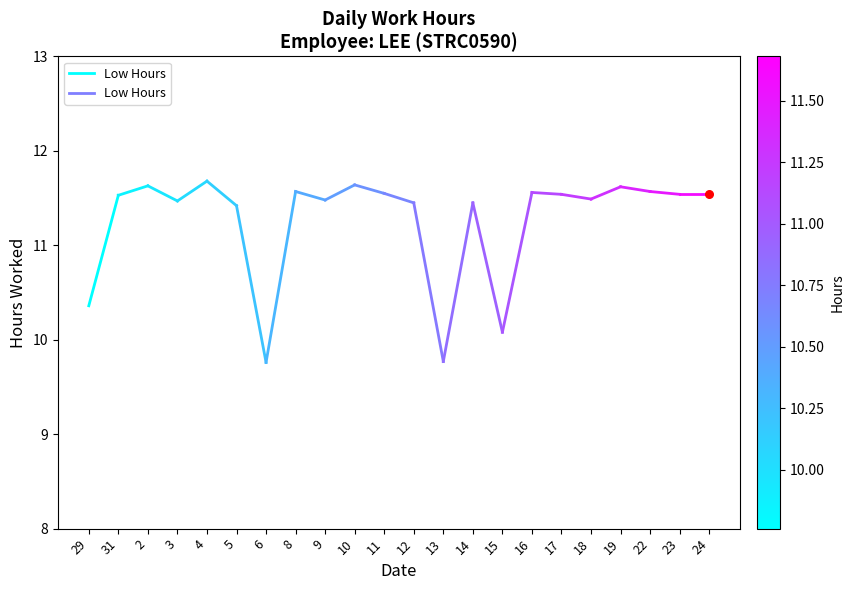

Which has a higher value, 29 or 31?

31